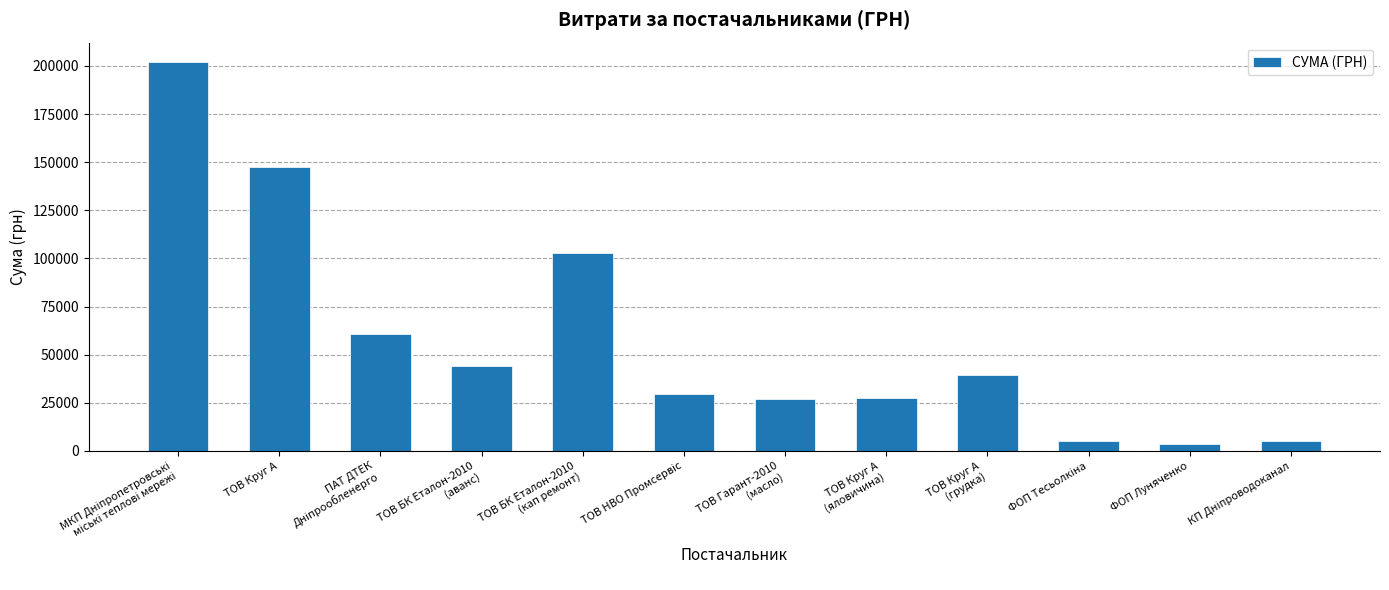

The value at ТОВ Круг А is 147250.2. True or false?

True